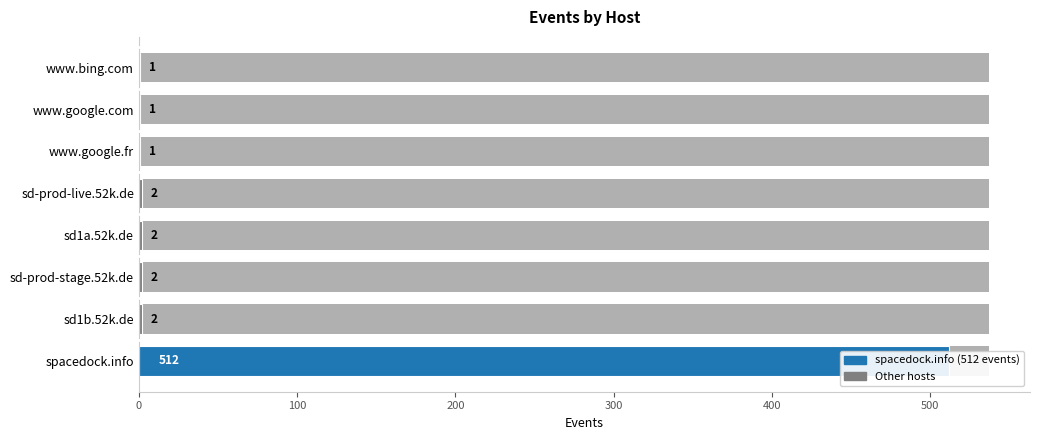

How many values are below 2?

3